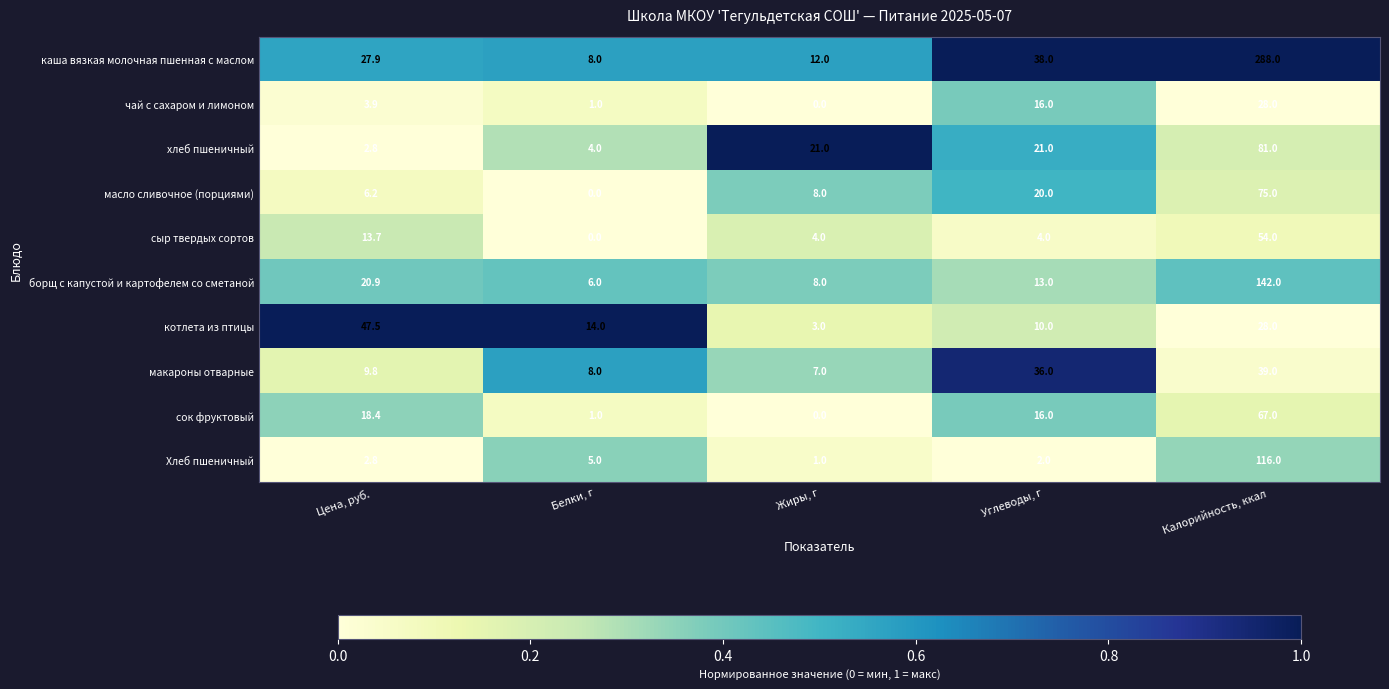

What value does the каша вязкая молочная пшенная с маслом series have at Калорийность, ккал?

288.0